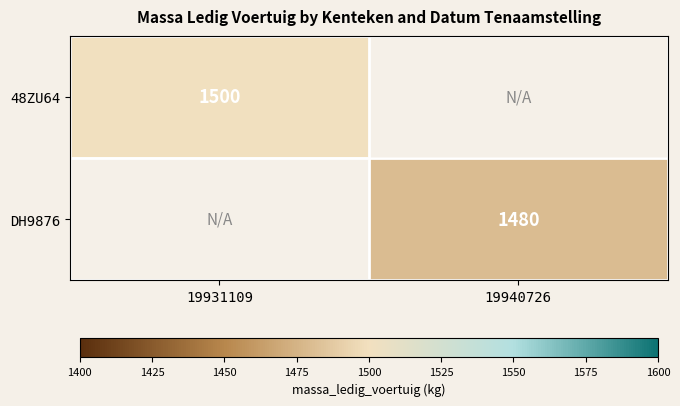

How many series are shown in this chart?

2